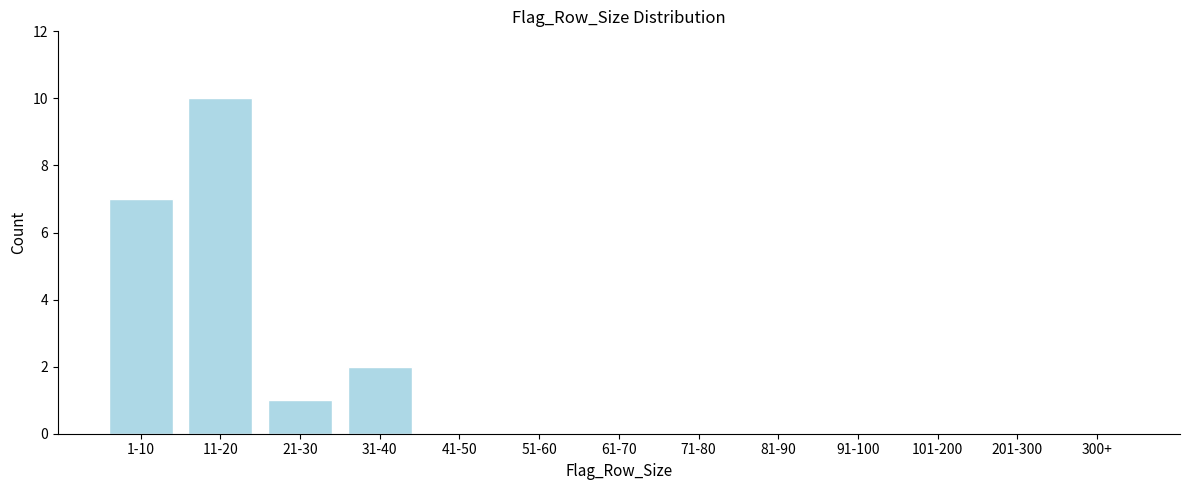

Reading right to left, what are all the values shown in this chart?

300+=0	201-300=0	101-200=0	91-100=0	81-90=0	71-80=0	61-70=0	51-60=0	41-50=0	31-40=2	21-30=1	11-20=10	1-10=7